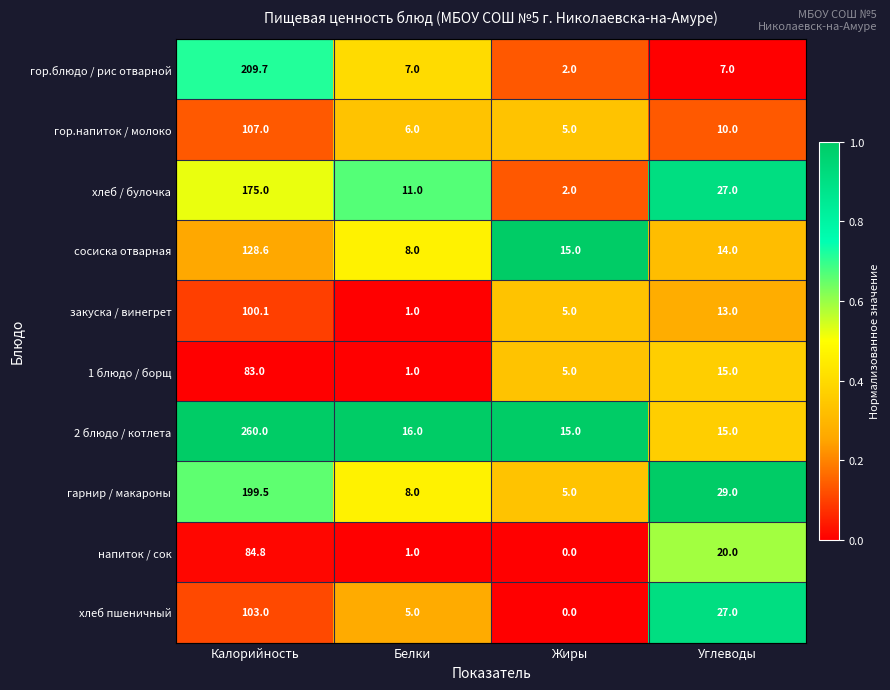

What is the sum of all хлеб пшеничный values?

135.0